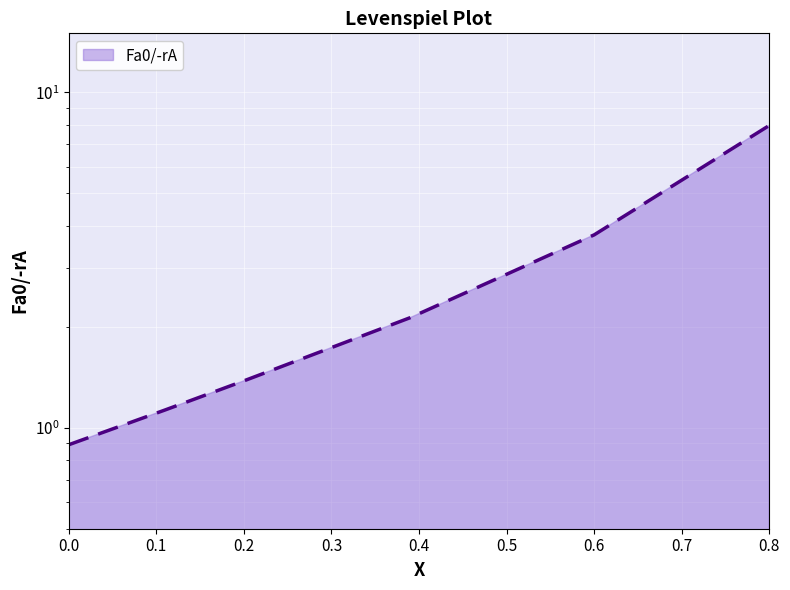

Rank the categories by value from lowest to highest.

0, 0.11, 0.2, 0.39, 0.6, 0.8